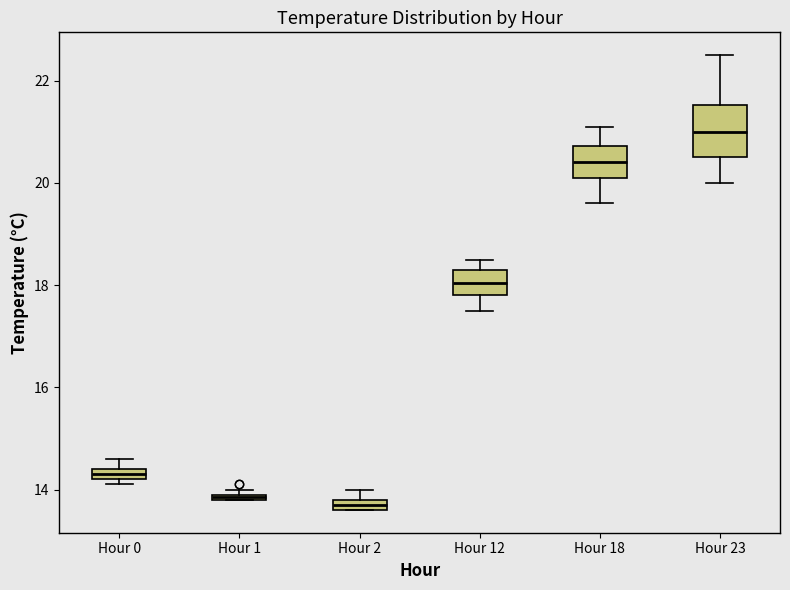

Which box has the highest median line?

Hour 23